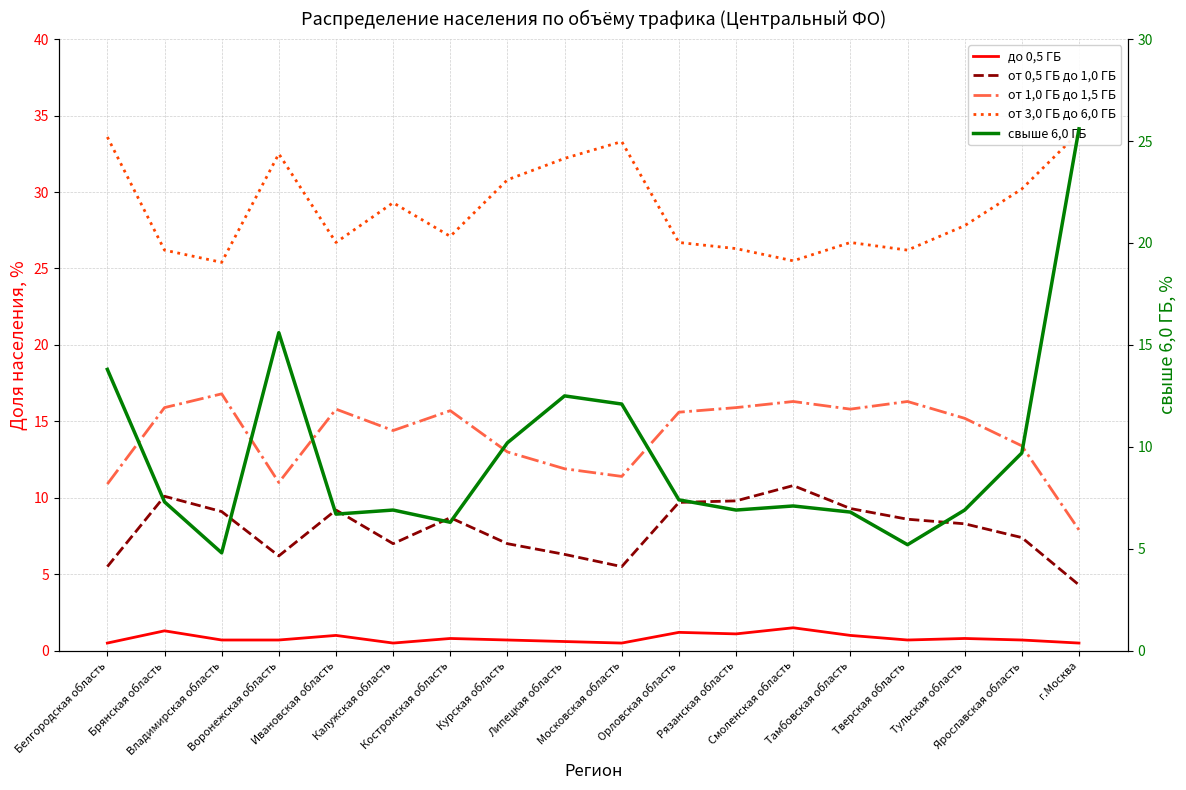

Reading left to right, list all the values displayed in this chart.

до 0,5 ГБ: Белгородская область=0.5	Брянская область=1.3	Владимирская область=0.7	Воронежская область=0.7	Ивановская область=1.0	Калужская область=0.5	Костромская область=0.8	Курская область=0.7	Липецкая область=0.6	Московская область=0.5	Орловская область=1.2	Рязанская область=1.1	Смоленская область=1.5	Тамбовская область=1.0	Тверская область=0.7	Тульская область=0.8	Ярославская область=0.7	г.Москва=0.5
от 0,5 ГБ до 1,0 ГБ: Белгородская область=5.5	Брянская область=10.1	Владимирская область=9.1	Воронежская область=6.2	Ивановская область=9.2	Калужская область=7.0	Костромская область=8.7	Курская область=7.0	Липецкая область=6.3	Московская область=5.5	Орловская область=9.7	Рязанская область=9.8	Смоленская область=10.8	Тамбовская область=9.3	Тверская область=8.6	Тульская область=8.3	Ярославская область=7.4	г.Москва=4.3
от 1,0 ГБ до 1,5 ГБ: Белгородская область=10.9	Брянская область=15.9	Владимирская область=16.8	Воронежская область=11.0	Ивановская область=15.8	Калужская область=14.4	Костромская область=15.7	Курская область=13.0	Липецкая область=11.9	Московская область=11.4	Орловская область=15.6	Рязанская область=15.9	Смоленская область=16.3	Тамбовская область=15.8	Тверская область=16.3	Тульская область=15.2	Ярославская область=13.4	г.Москва=7.9
от 3,0 ГБ до 6,0 ГБ: Белгородская область=33.6	Брянская область=26.2	Владимирская область=25.4	Воронежская область=32.5	Ивановская область=26.7	Калужская область=29.3	Костромская область=27.1	Курская область=30.8	Липецкая область=32.2	Московская область=33.3	Орловская область=26.7	Рязанская область=26.3	Смоленская область=25.5	Тамбовская область=26.7	Тверская область=26.2	Тульская область=27.8	Ярославская область=30.2	г.Москва=33.9
свыше 6,0 ГБ: Белгородская область=13.8	Брянская область=7.3	Владимирская область=4.8	Воронежская область=15.6	Ивановская область=6.7	Калужская область=6.9	Костромская область=6.3	Курская область=10.2	Липецкая область=12.5	Московская область=12.1	Орловская область=7.4	Рязанская область=6.9	Смоленская область=7.1	Тамбовская область=6.8	Тверская область=5.2	Тульская область=6.9	Ярославская область=9.7	г.Москва=25.6